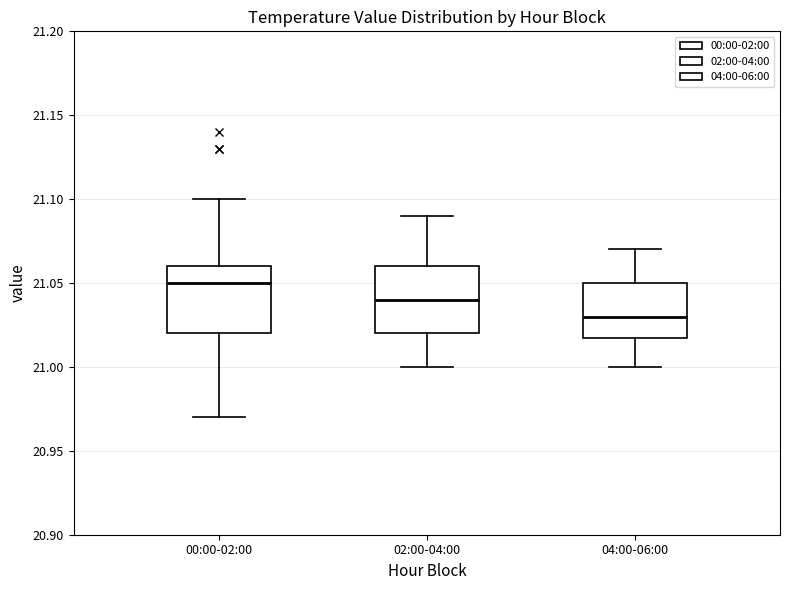

Reading left to right, transcribe this box plot: for each box, give where its median line is, the range the box spans, and where its two whiskers end, as read against the y-axis. The values are not printed on the chart, so give them approximately, as read against the axis.

00:00-02:00: median 21.05, box 21.02 to 21.06, whiskers 20.97 to 21.10
02:00-04:00: median 21.04, box 21.02 to 21.06, whiskers 21.00 to 21.09
04:00-06:00: median 21.03, box 21.02 to 21.05, whiskers 21.00 to 21.07